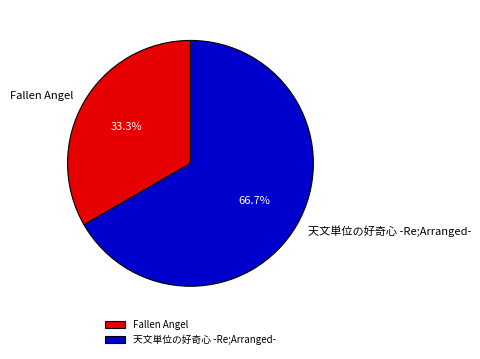

Which category has the smallest portion of the pie?

Fallen Angel